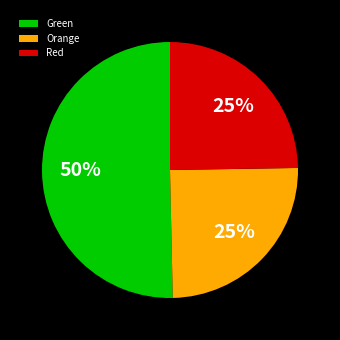

Combined, do Green and Orange account for over 50%?

Yes